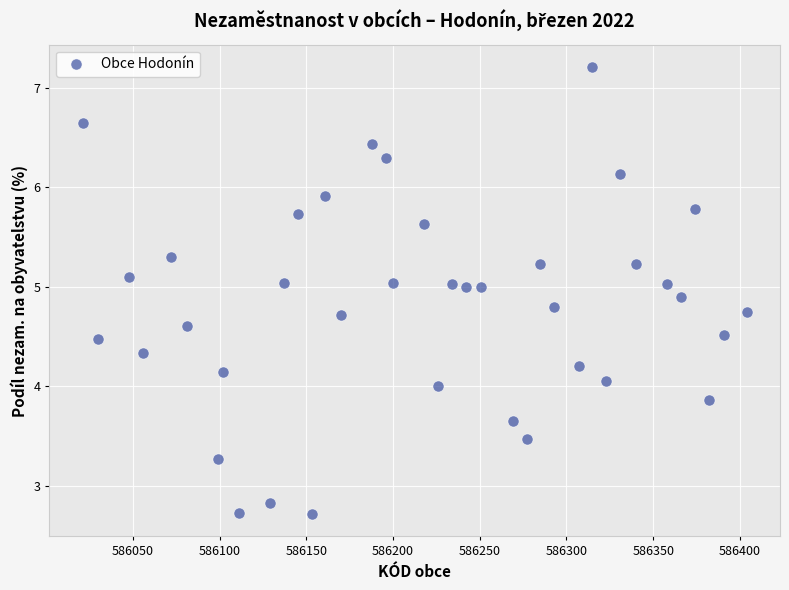

What is the range of X values (max minus min)?

383.0